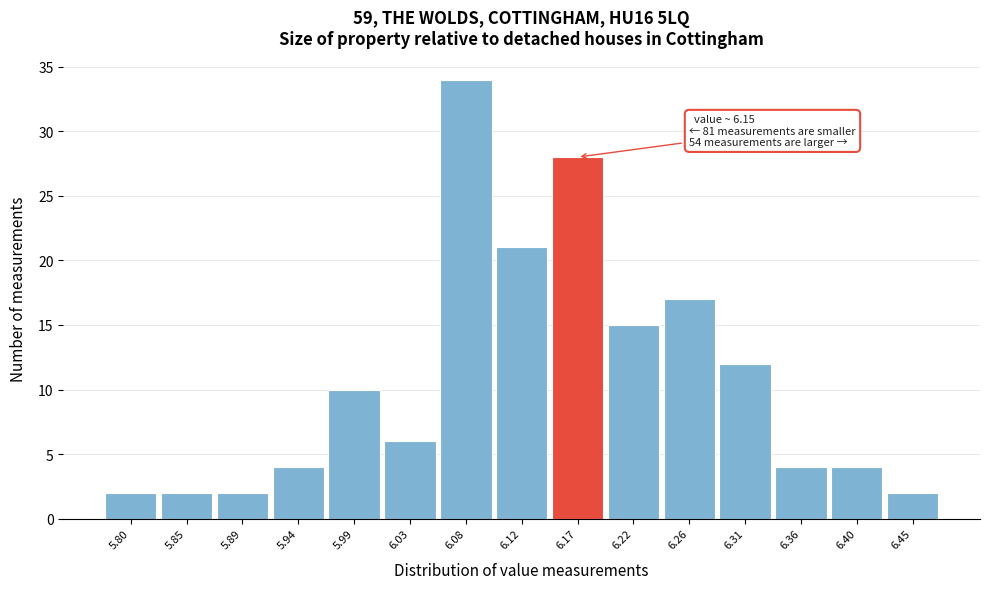

Over which range of the x-axis is the bar tallest?

6.056 to 6.102